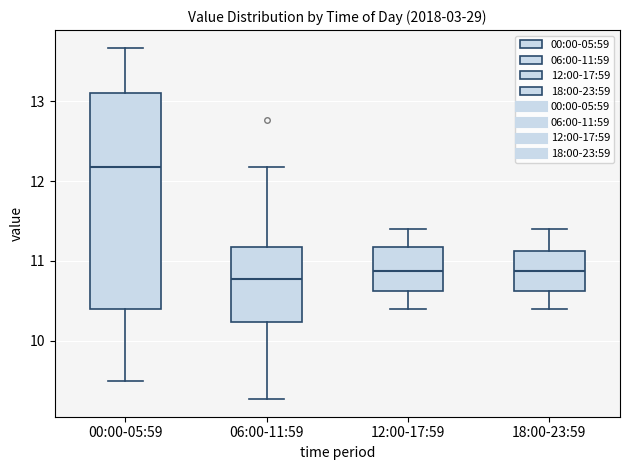

Reading left to right, transcribe this box plot: for each box, give where its median line is, the range the box spans, and where its two whiskers end, as read against the y-axis. The values are not printed on the chart, so give them approximately, as read against the axis.

00:00-05:59: median 12.2, box 10.4 to 13.1, whiskers 9.5 to 13.7
06:00-11:59: median 10.8, box 10.2 to 11.2, whiskers 9.3 to 12.2
12:00-17:59: median 10.9, box 10.6 to 11.2, whiskers 10.4 to 11.4
18:00-23:59: median 10.9, box 10.6 to 11.1, whiskers 10.4 to 11.4